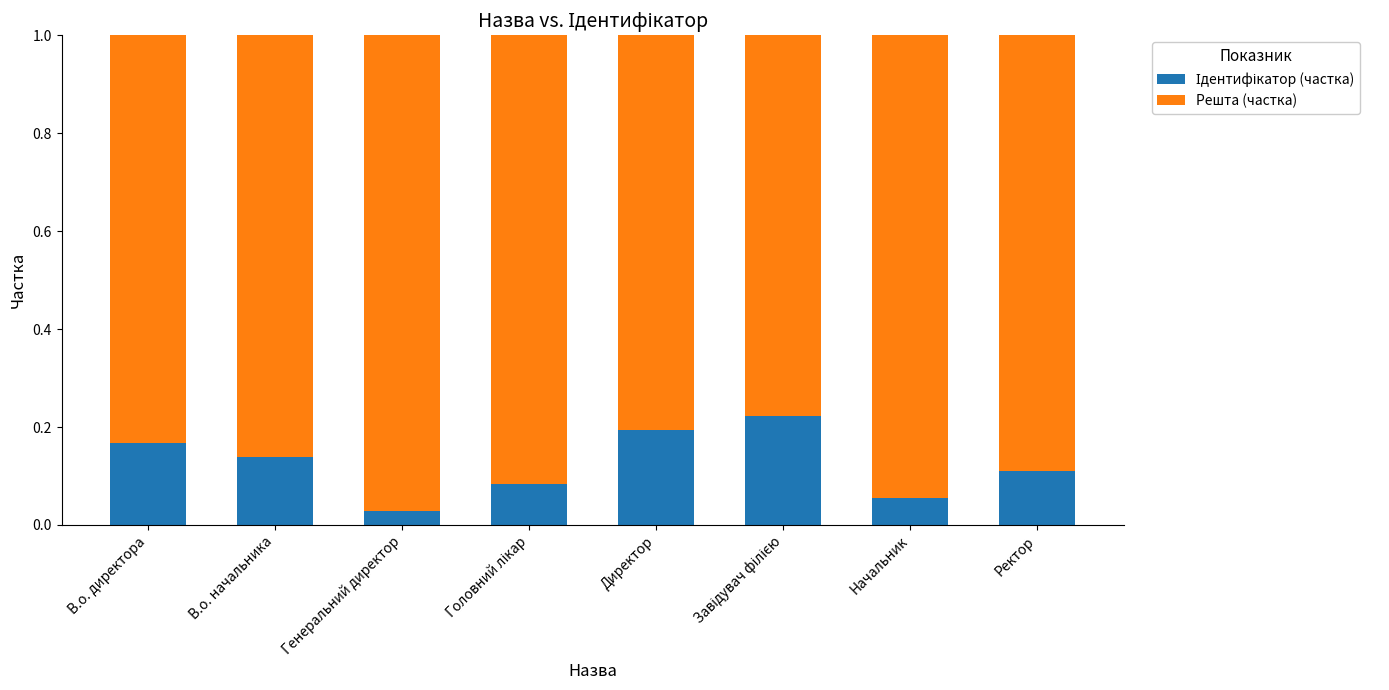

What is the average value of the Ідентифікатор (частка) series?

0.1